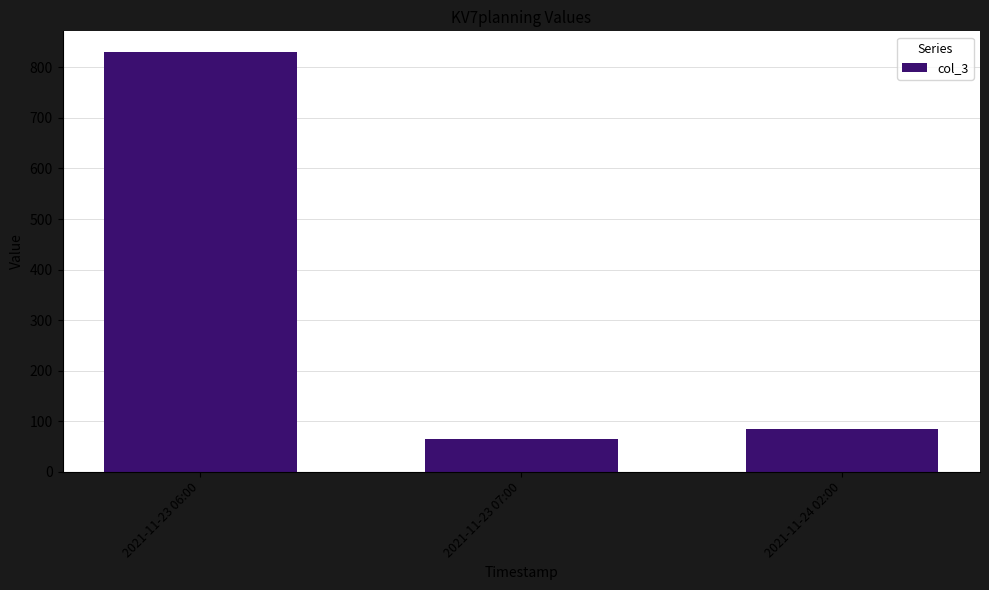

Reading left to right, what are all the values shown in this chart?

830	65	84